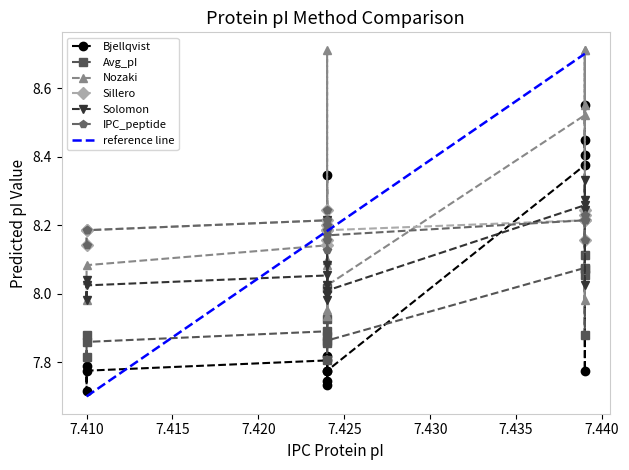

How many interior local peaks does the Nozaki series have?

5